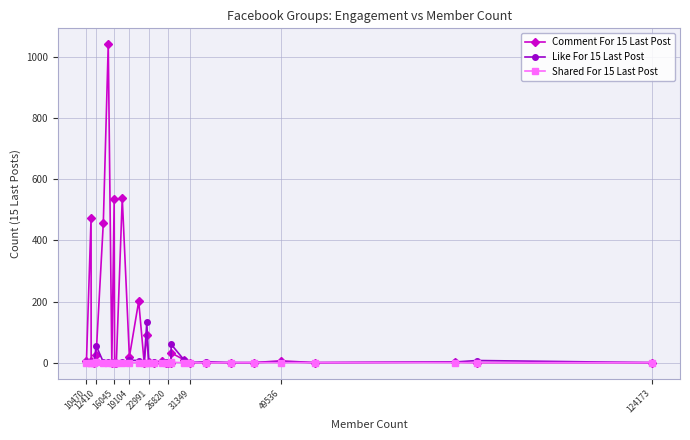

True or false: Like For 15 Last Post has more than 1 interior local peaks.

True